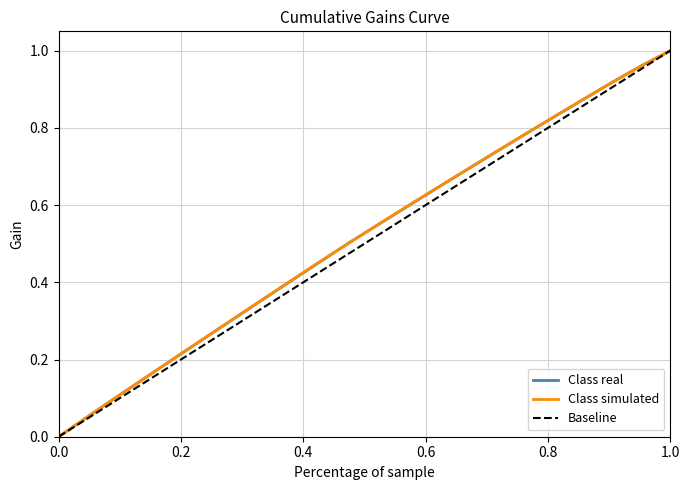

At how many categories does at least one series exceed 0?

21